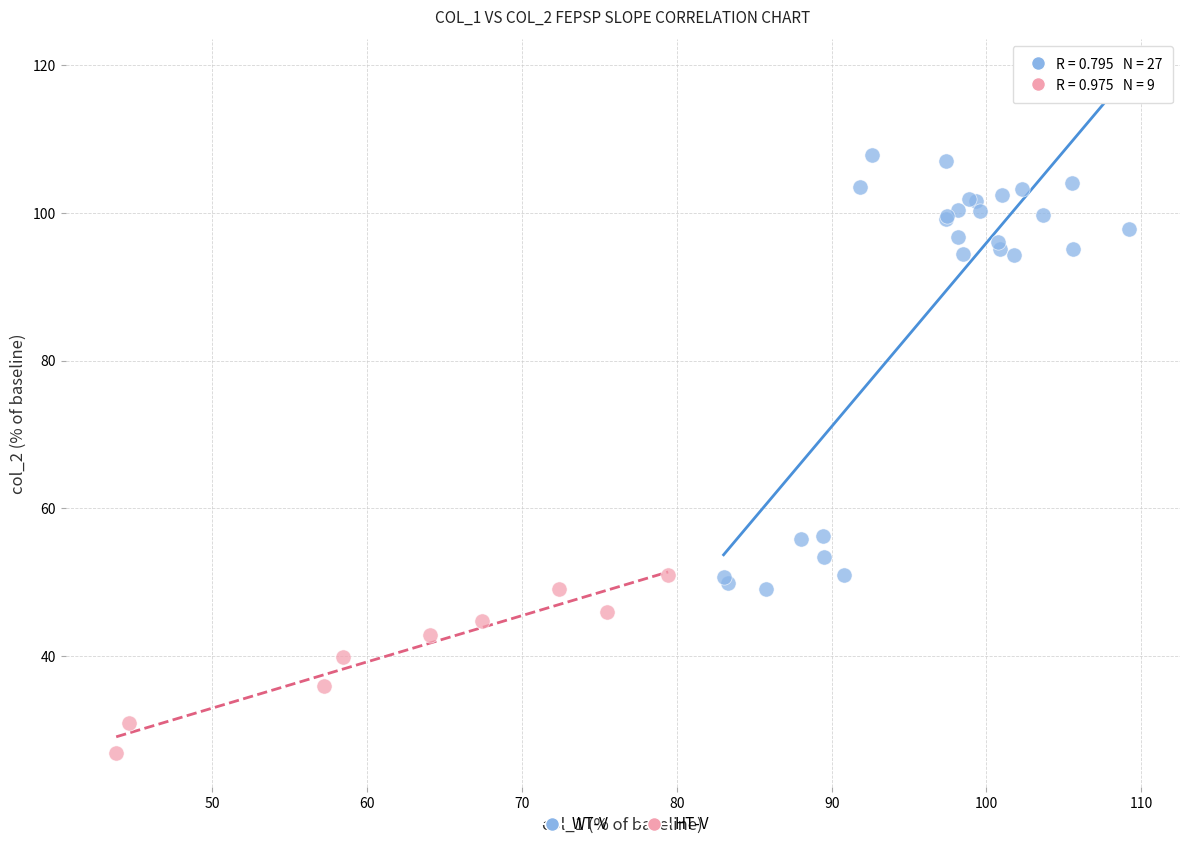

Which series has the largest Y range (max minus min)?

WT-V